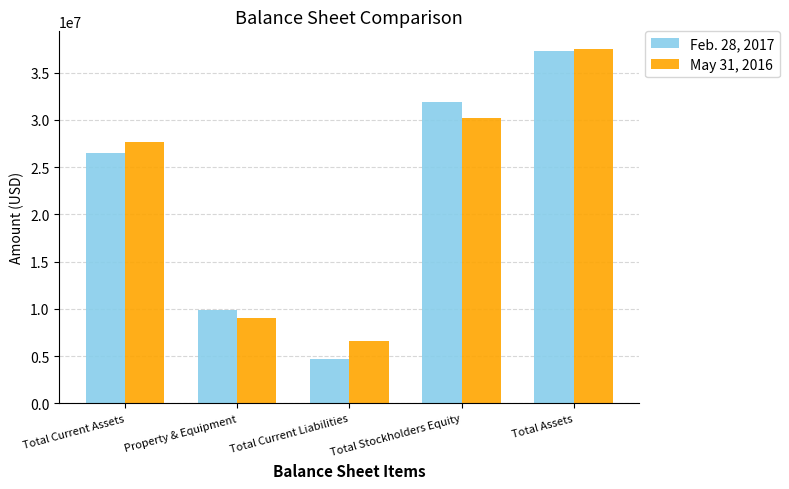

Is it true that May 31, 2016 equals 27621402 at Total Current Assets?

True